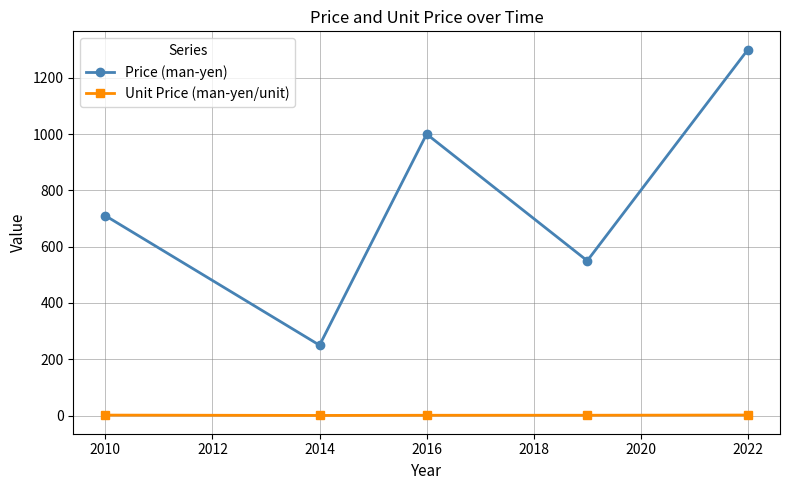

Which series has the largest total across all categories?

Price (man-yen)